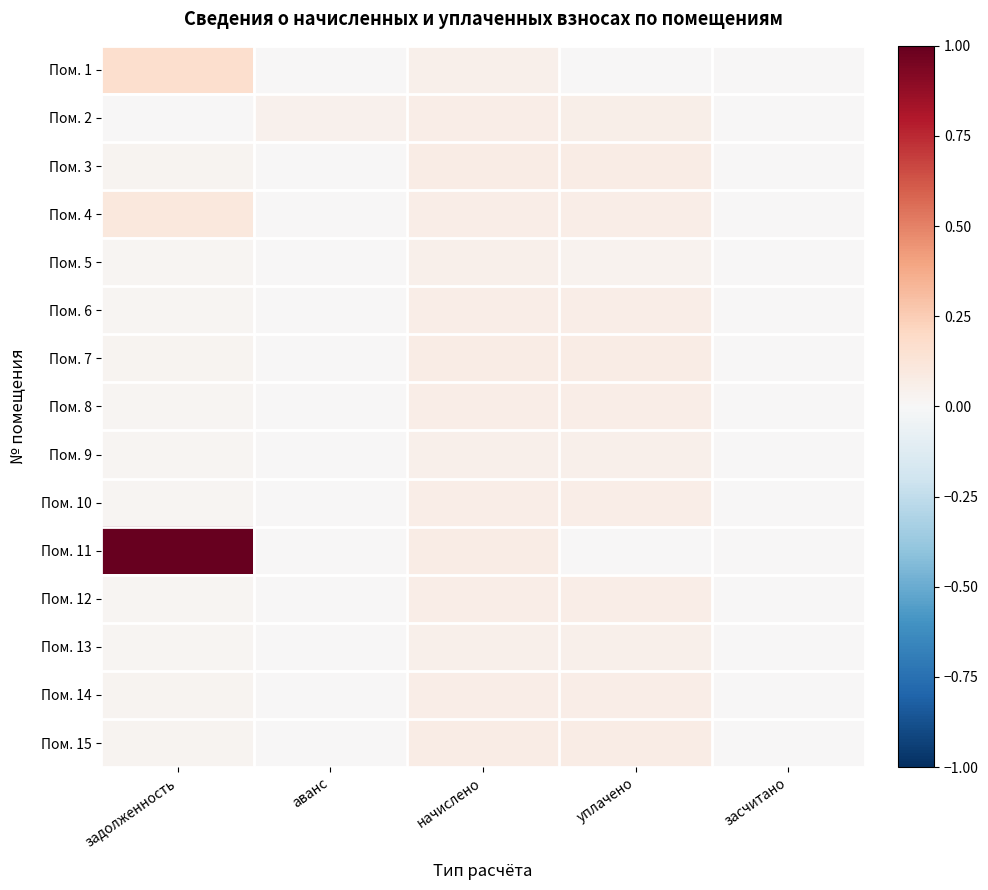

Reading right to left, transcribe all the data shown in this chart.

Пом. 1: засчитано=0.0	уплачено=0.0	начислено=0.0	аванс=0.0	задолженность=0.2
Пом. 2: засчитано=0.0	уплачено=0.1	начислено=0.1	аванс=0.0	задолженность=0.0
Пом. 3: засчитано=0.0	уплачено=0.1	начислено=0.1	аванс=0.0	задолженность=0.0
Пом. 4: засчитано=0.0	уплачено=0.1	начислено=0.1	аванс=0.0	задолженность=0.1
Пом. 5: засчитано=0.0	уплачено=0.0	начислено=0.0	аванс=0.0	задолженность=0.0
Пом. 6: засчитано=0.0	уплачено=0.1	начислено=0.1	аванс=0.0	задолженность=0.0
Пом. 7: засчитано=0.0	уплачено=0.1	начислено=0.1	аванс=0.0	задолженность=0.0
Пом. 8: засчитано=0.0	уплачено=0.1	начислено=0.1	аванс=0.0	задолженность=0.0
Пом. 9: засчитано=0.0	уплачено=0.0	начислено=0.0	аванс=0.0	задолженность=0.0
Пом. 10: засчитано=0.0	уплачено=0.1	начислено=0.1	аванс=0.0	задолженность=0.0
Пом. 11: засчитано=0.0	уплачено=0.0	начислено=0.1	аванс=0.0	задолженность=1.0
Пом. 12: засчитано=0.0	уплачено=0.1	начислено=0.1	аванс=0.0	задолженность=0.0
Пом. 13: засчитано=0.0	уплачено=0.0	начислено=0.0	аванс=0.0	задолженность=0.0
Пом. 14: засчитано=0.0	уплачено=0.1	начислено=0.1	аванс=0.0	задолженность=0.0
Пом. 15: засчитано=0.0	уплачено=0.1	начислено=0.1	аванс=0.0	задолженность=0.0